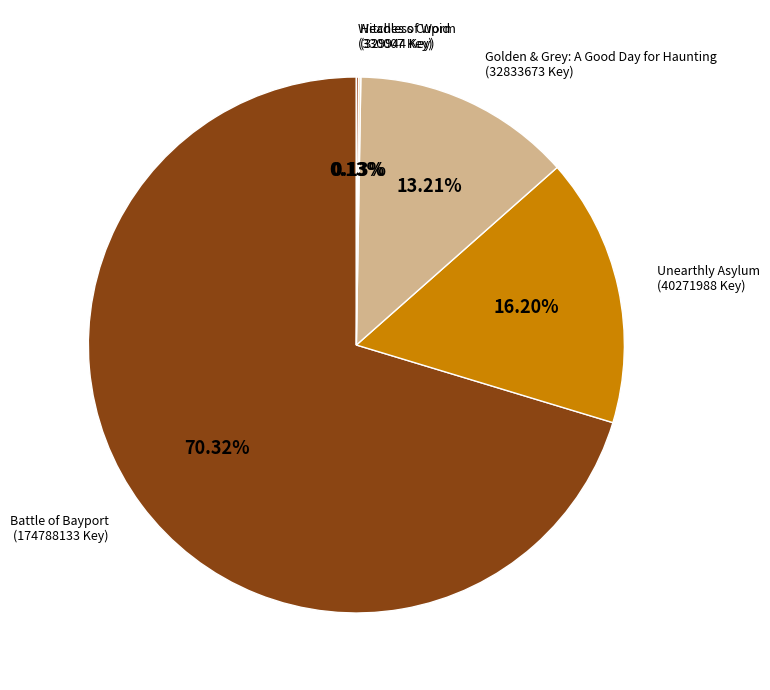

Is there any slice that represents more than half of the pie?

Yes